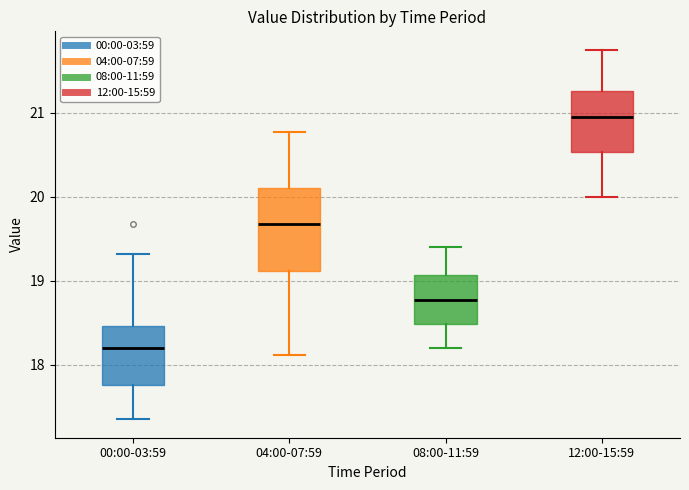

Reading left to right, transcribe this box plot: for each box, give where its median line is, the range the box spans, and where its two whiskers end, as read against the y-axis. The values are not printed on the chart, so give them approximately, as read against the axis.

00:00-03:59: median 18.2, box 17.8 to 18.5, whiskers 17.4 to 19.3
04:00-07:59: median 19.7, box 19.1 to 20.1, whiskers 18.1 to 20.8
08:00-11:59: median 18.8, box 18.5 to 19.1, whiskers 18.2 to 19.4
12:00-15:59: median 21.0, box 20.5 to 21.3, whiskers 20.0 to 21.8